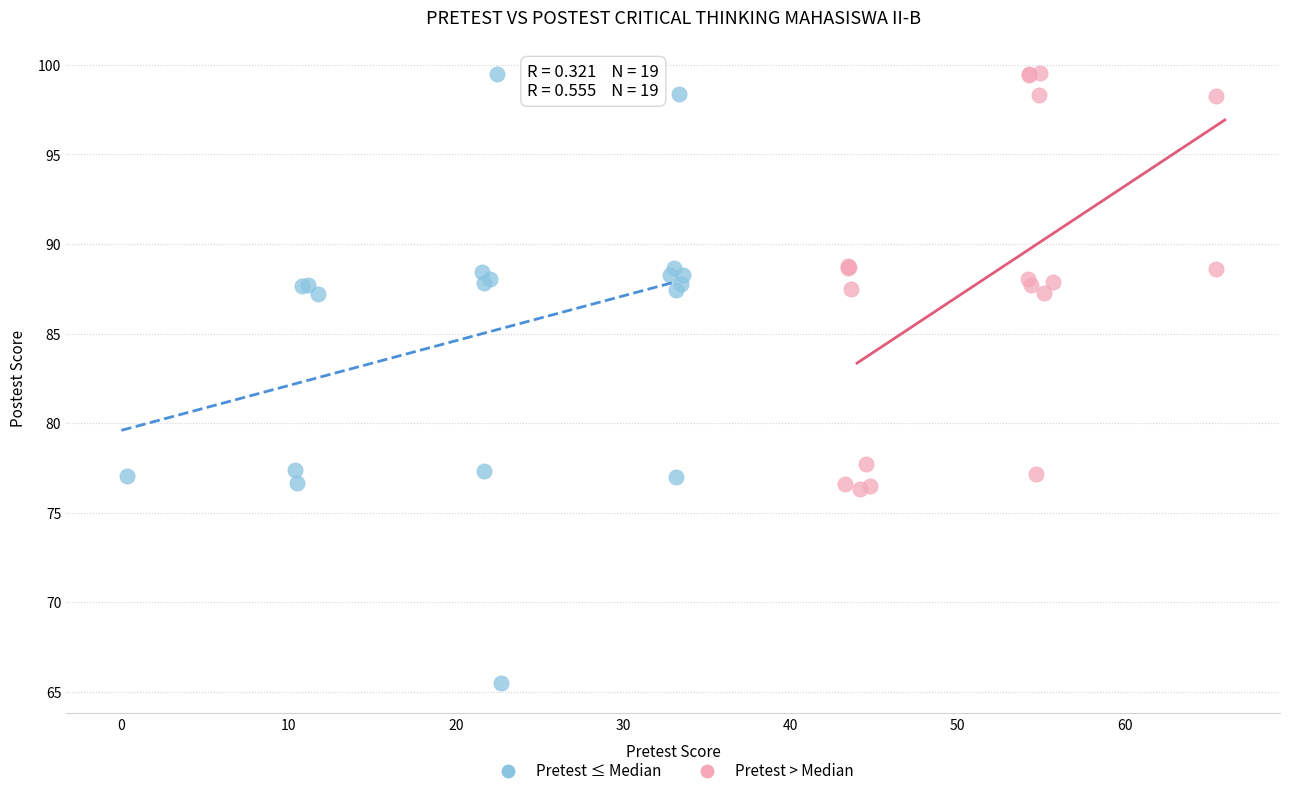

Which series has the widest spread of Y values?

Pretest ≤ Median